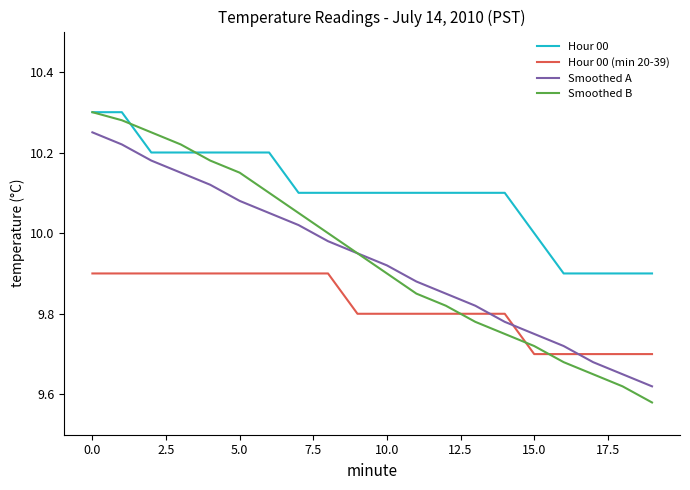

True or false: Hour 00 and Smoothed A cross at least once.

False